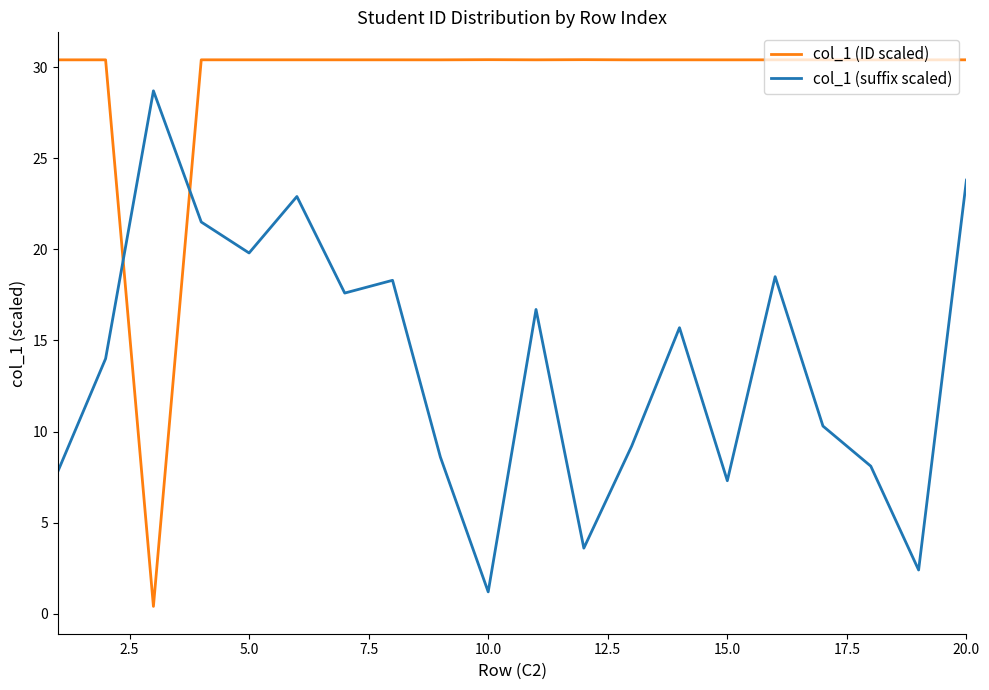

Does the chart have visible grid lines?

No